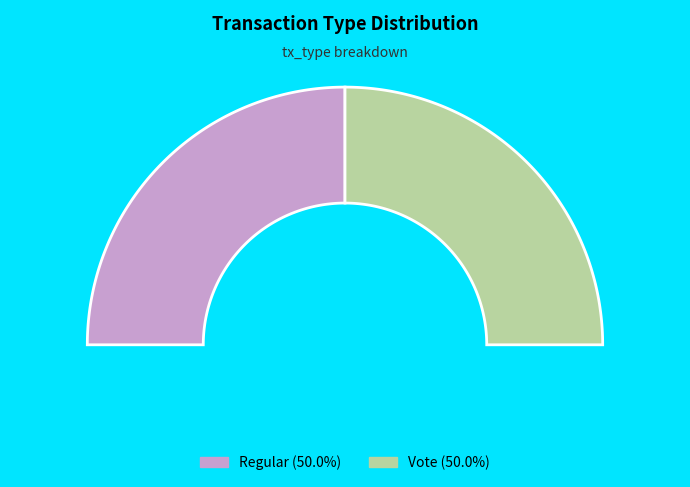

Rank the categories by value from highest to lowest.

Regular, Vote